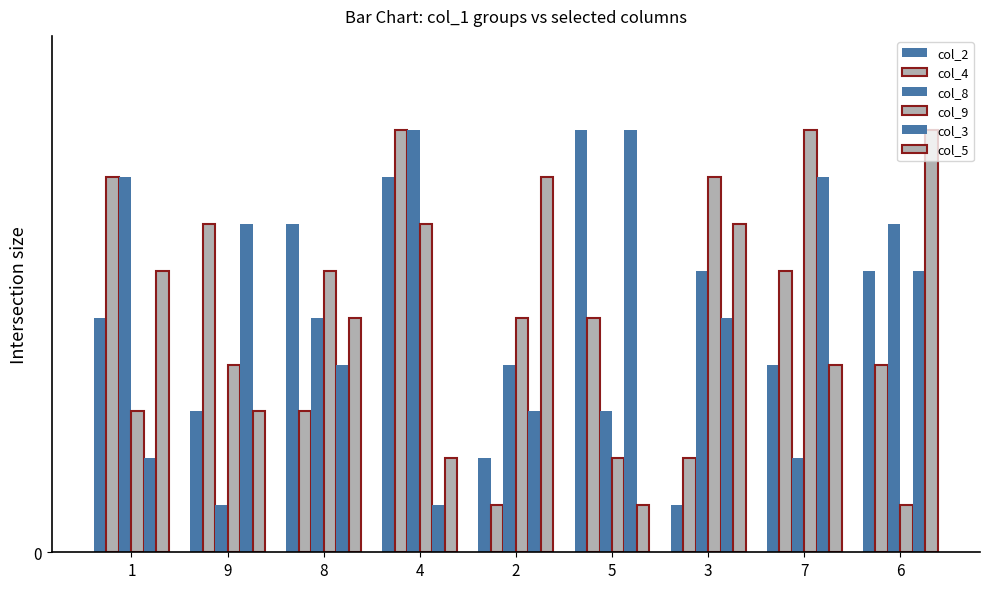

Which series has the largest range (max minus min)?

col_2